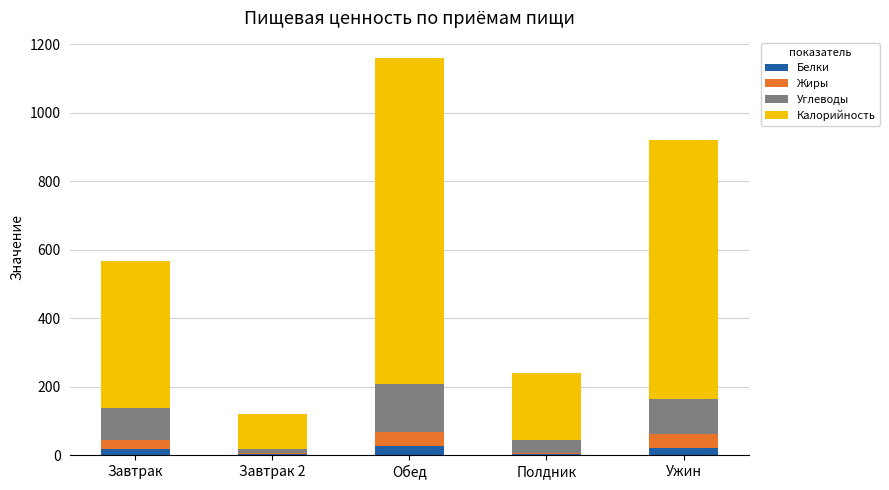

At which category is the sum across all series the highest?

Обед